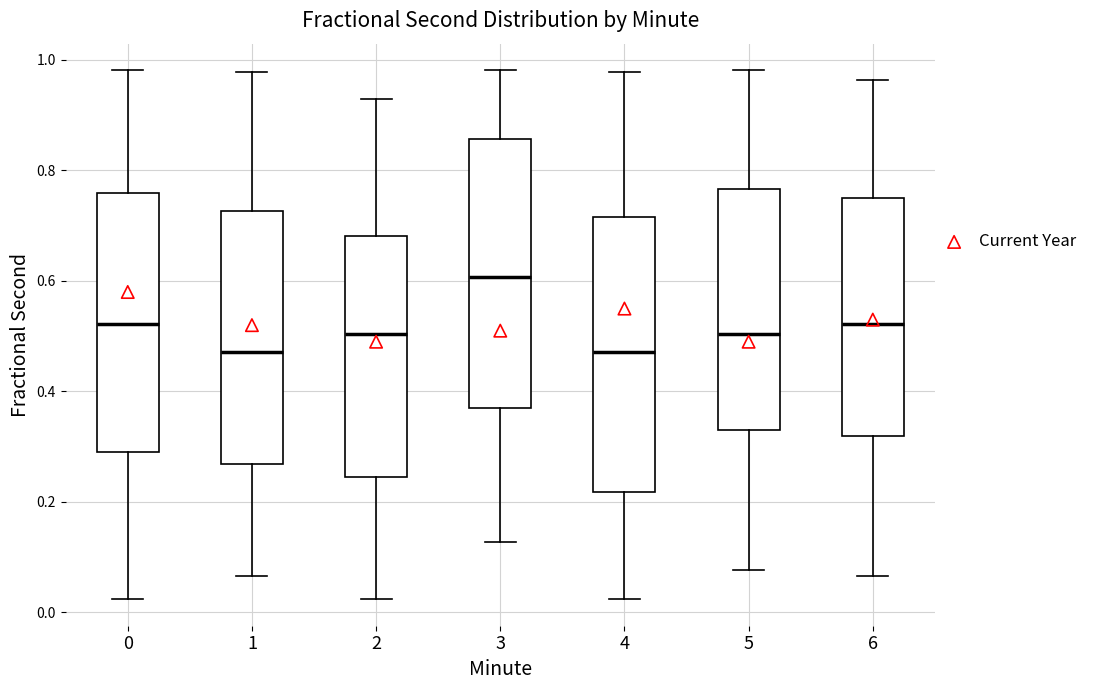

Which box's median line is the highest?

3